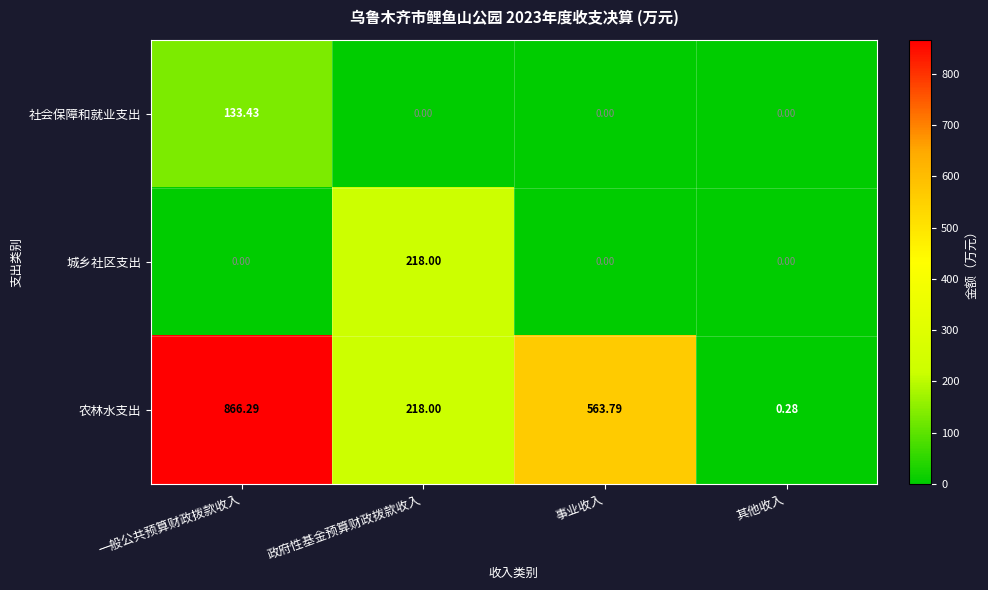

At which category is the sum across all series the highest?

一般公共预算财政拨款收入